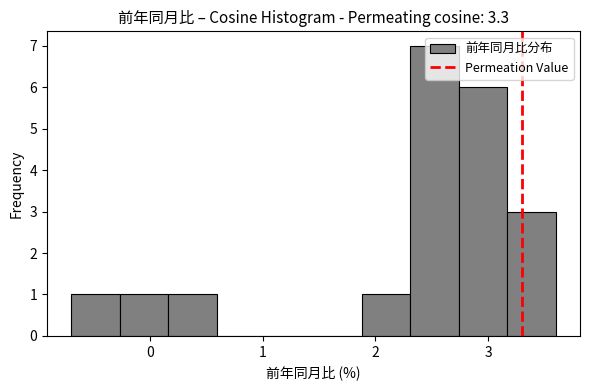

Over which range of the x-axis is the bar tallest?

2.31 to 2.74